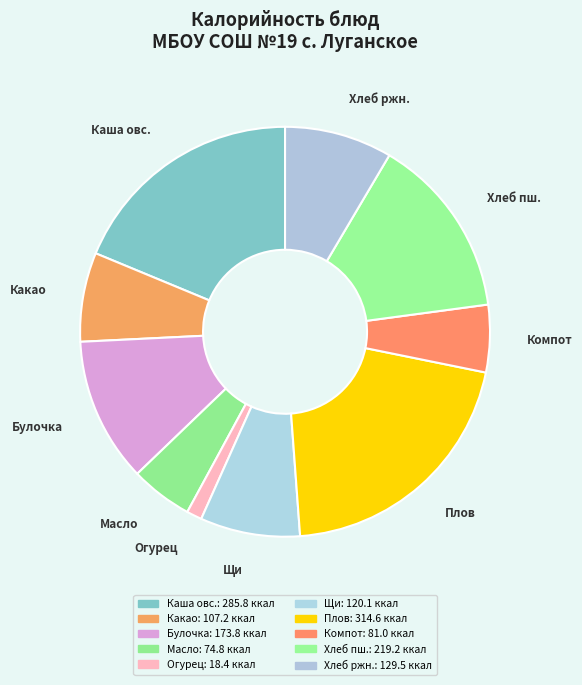

How many segments does this pie chart have?

10